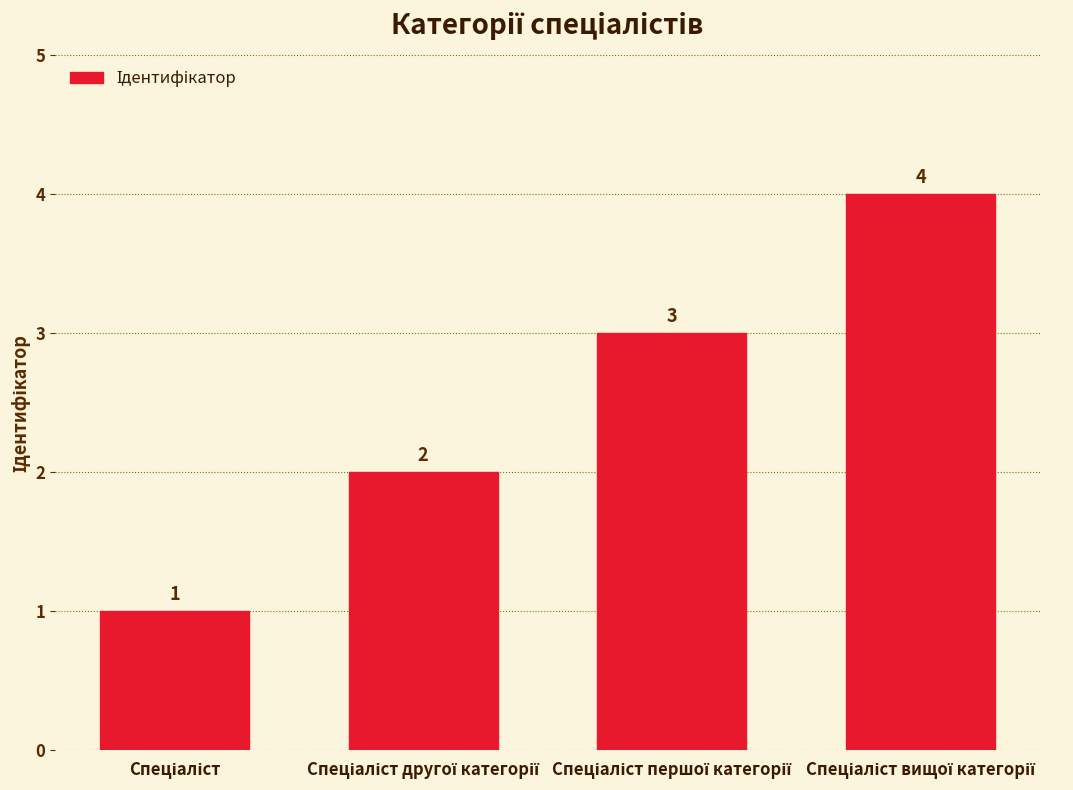

What is the difference between the maximum and minimum values?

3